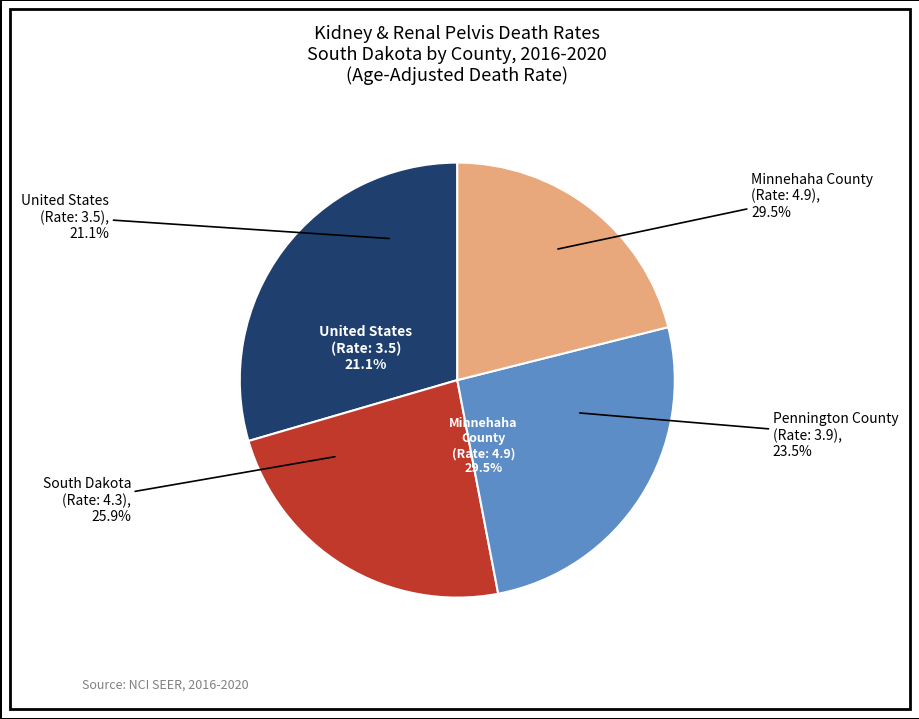

To the nearest percent, what portion does United States
(Rate: 3.5) represent?

21%